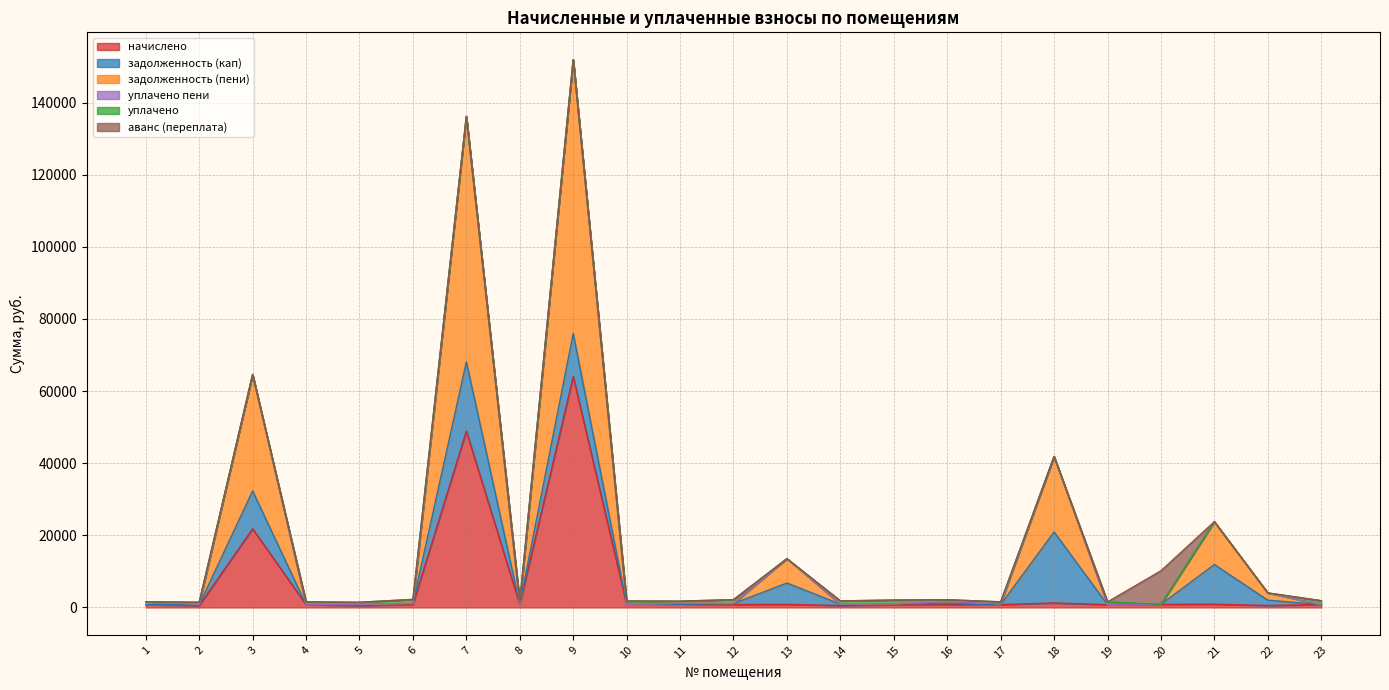

How many values in the уплачено series exceed 536?

12